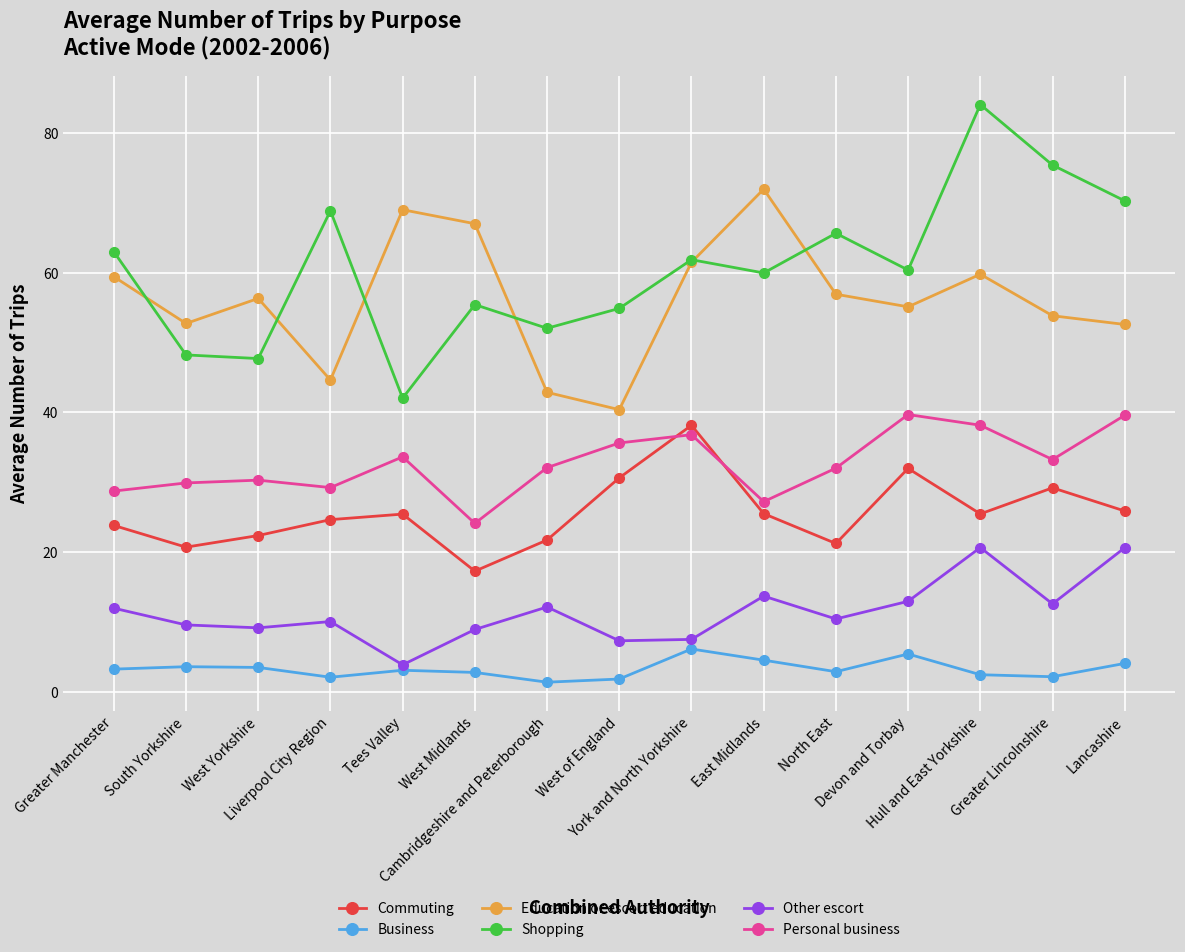

At how many categories does at least one series exceed 8?

15